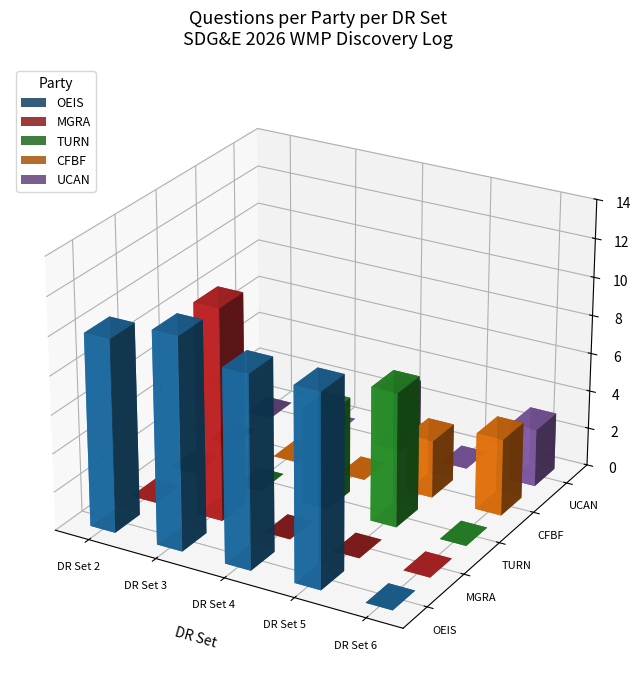

What is the average value of the MGRA series?

2